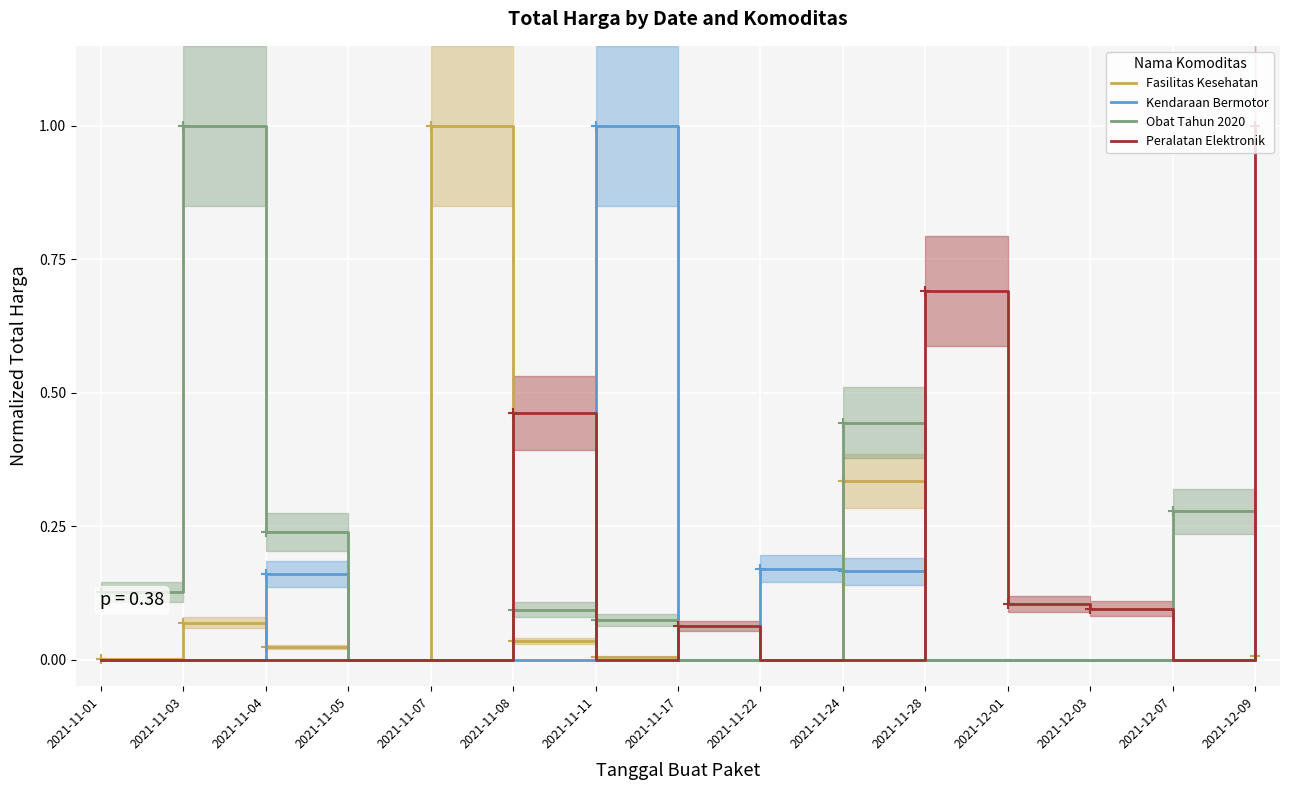

True or false: Kendaraan Bermotor and Fasilitas Kesehatan intersect in this chart.

True